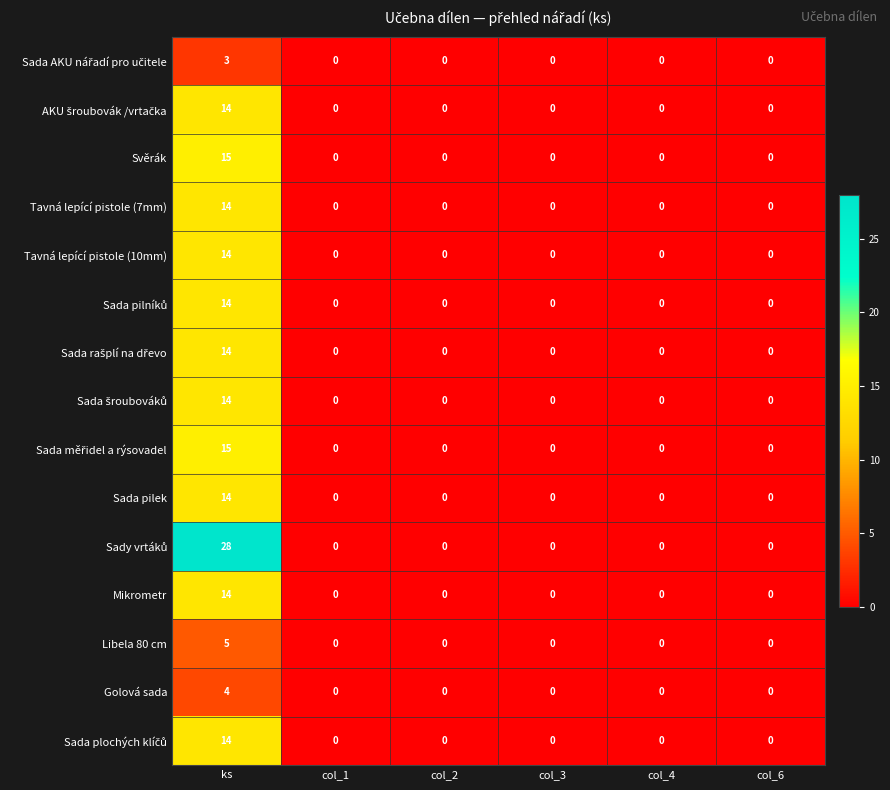

What is the maximum value shown in the chart?

28